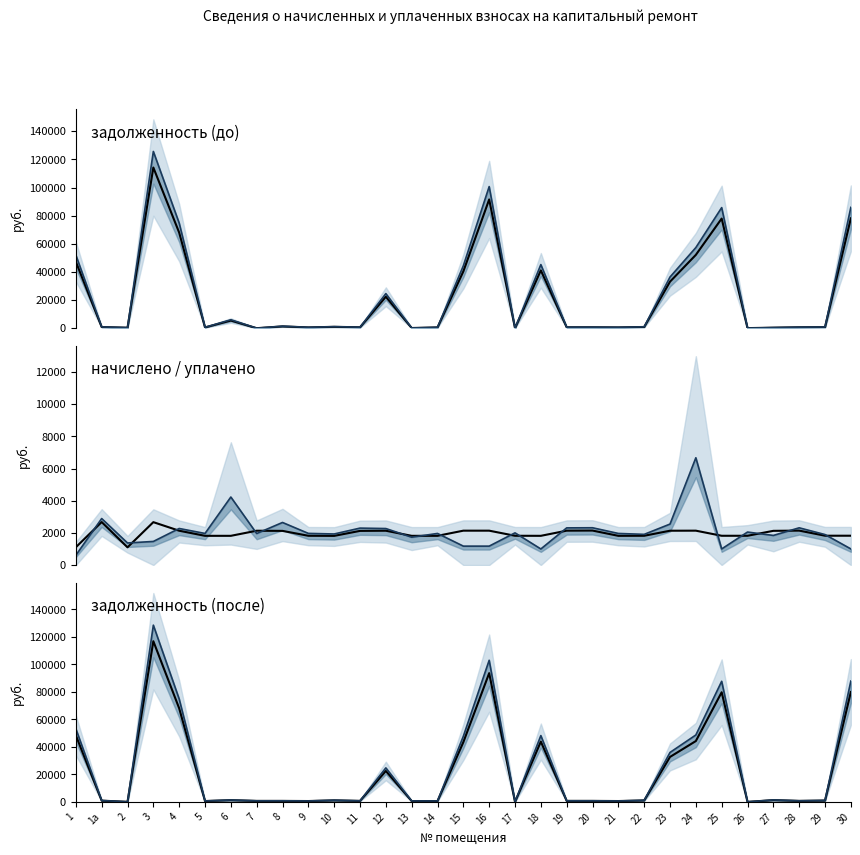

How many interior local valleys does the задолженность (после) mean series have?

10